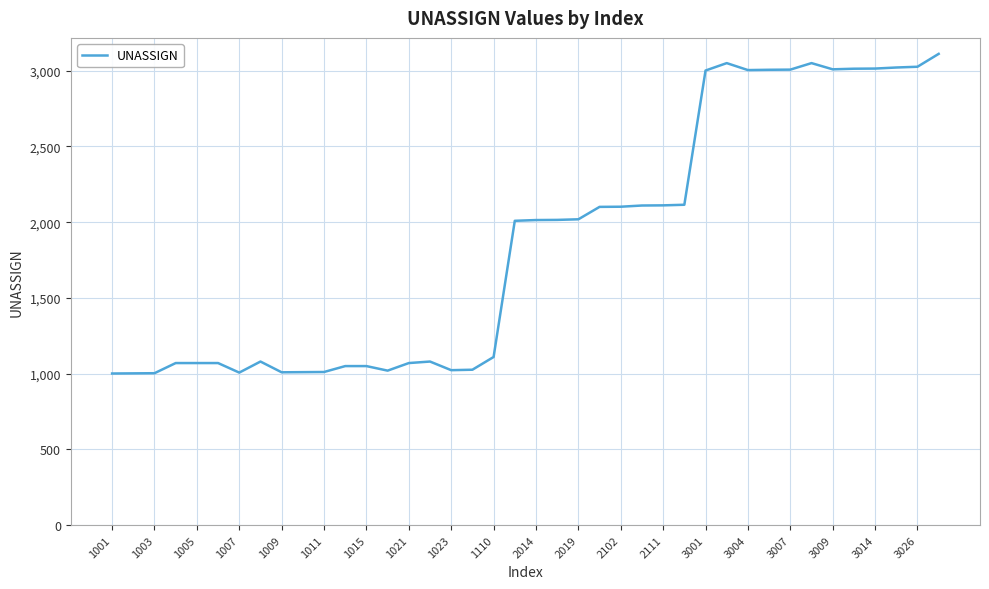

What is the minimum value shown in the chart?

1001